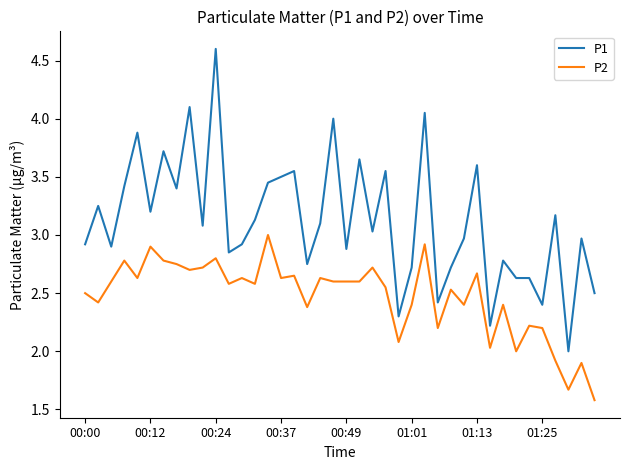

Rank the series by their maximum value, from highest to lowest.

P1, P2